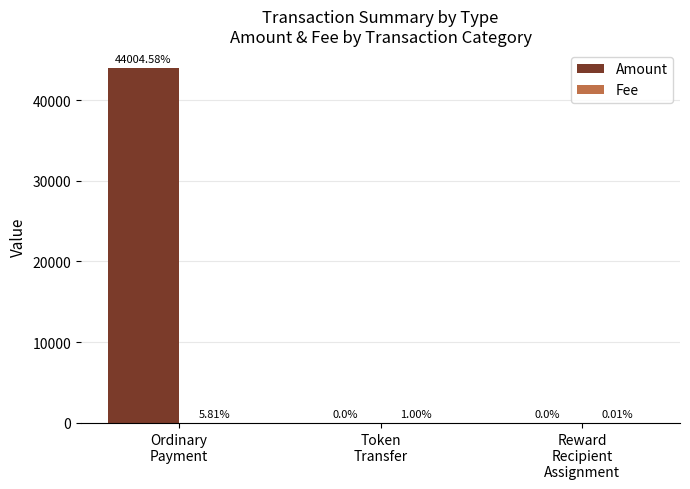

Which series has the largest total across all categories?

Amount